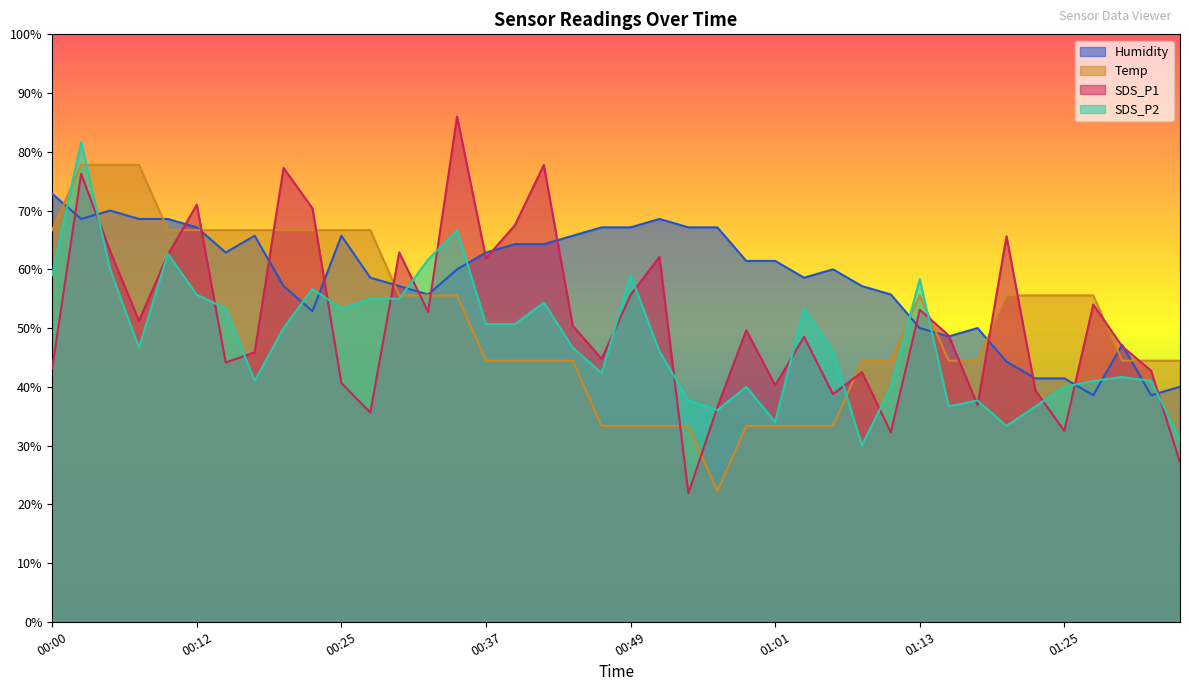

What is the label of the 13th point from the right?

01:06